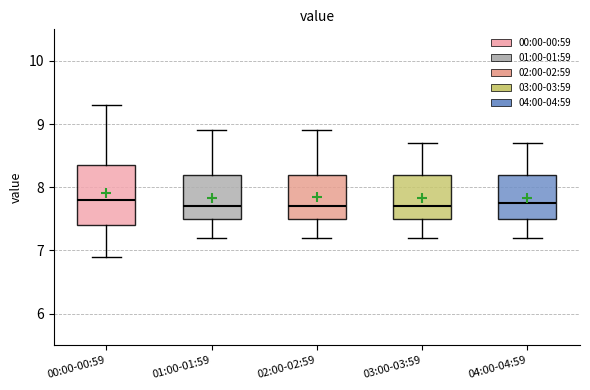

Reading left to right, read every box against the y-axis: the position of its median line, the range the box covers, and the ends of its whiskers. The values are not printed on the chart, so give them approximately, as read against the axis.

00:00-00:59: median 7.8, box 7.4 to 8.4, whiskers 6.9 to 9.3
01:00-01:59: median 7.7, box 7.5 to 8.2, whiskers 7.2 to 8.9
02:00-02:59: median 7.7, box 7.5 to 8.2, whiskers 7.2 to 8.9
03:00-03:59: median 7.7, box 7.5 to 8.2, whiskers 7.2 to 8.7
04:00-04:59: median 7.8, box 7.5 to 8.2, whiskers 7.2 to 8.7